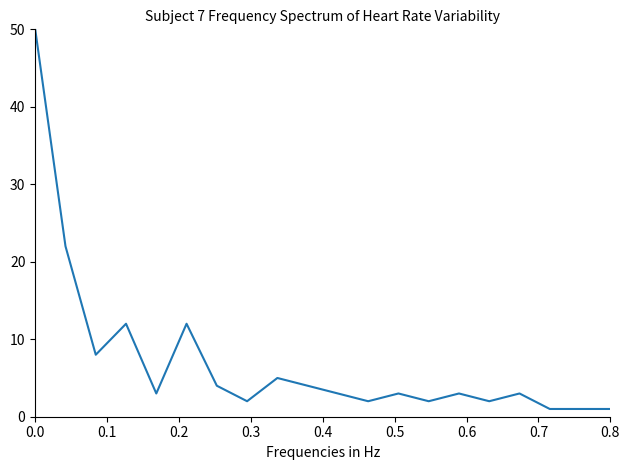

What is the difference between the maximum and minimum values?

49